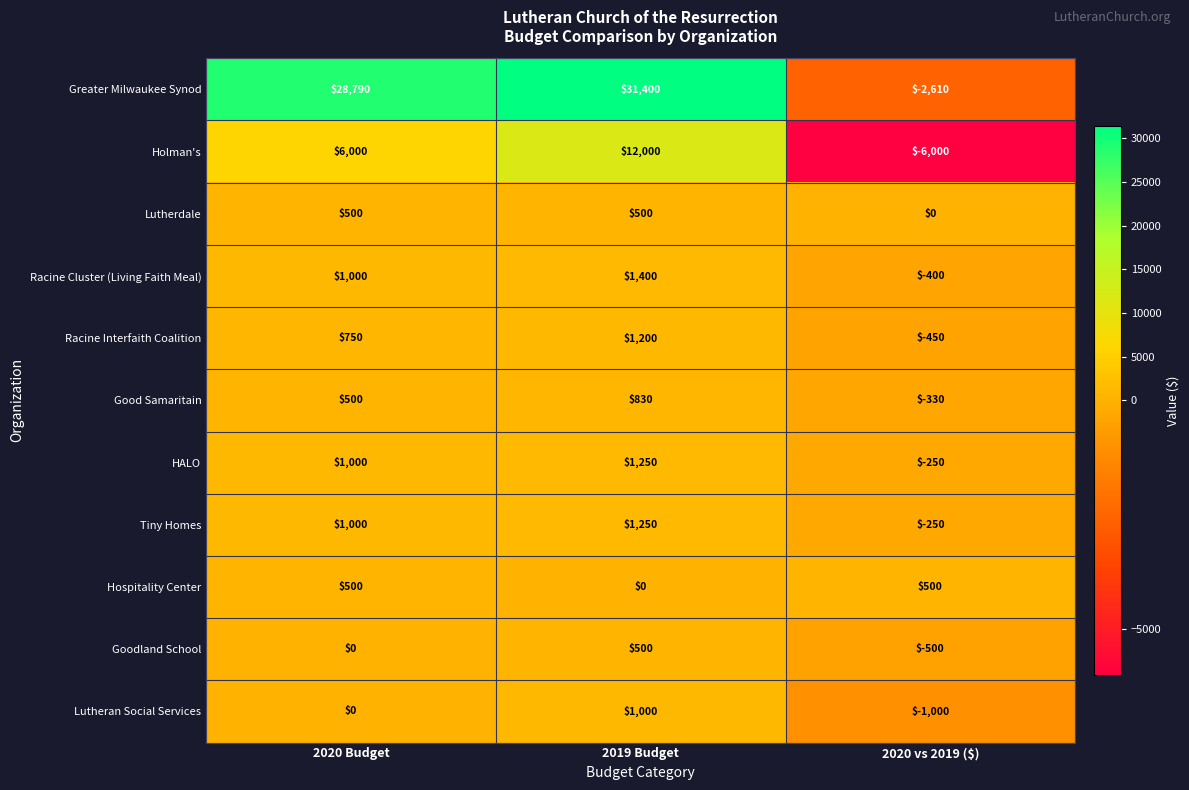

The HALO series shows 1716 at 2019 Budget. True or false?

False